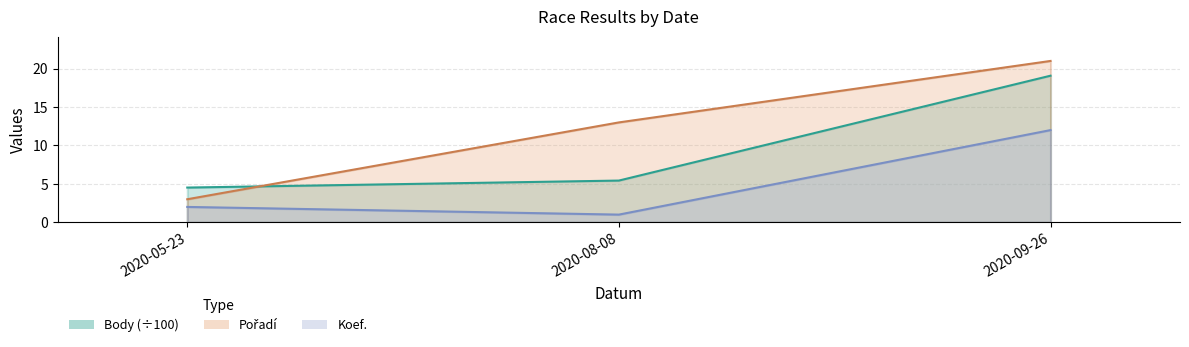

What is the total value across all series at 2020-08-08?

19.4